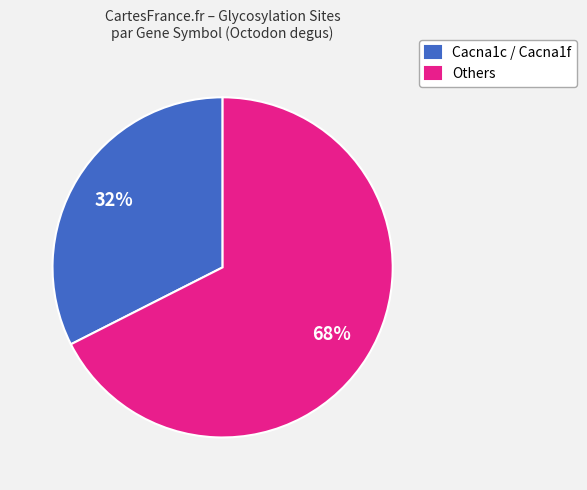

To the nearest percent, what is the average slice percentage?

50%